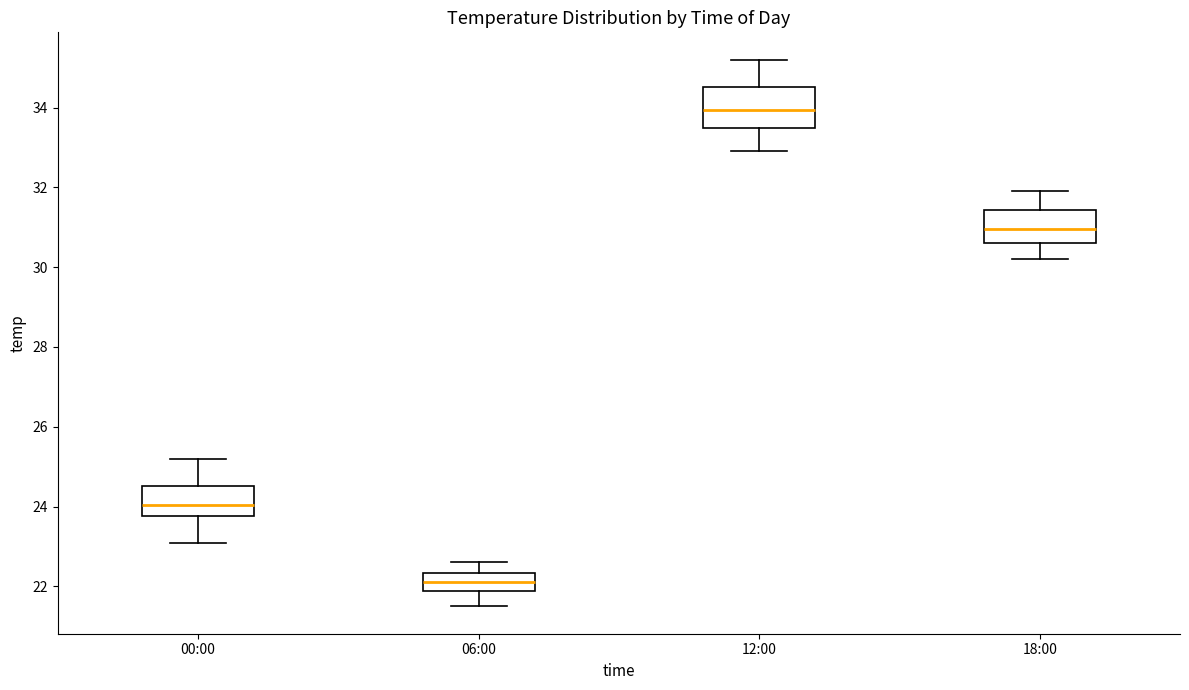

Reading left to right, transcribe this box plot: for each box, give where its median line is, the range the box spans, and where its two whiskers end, as read against the y-axis. The values are not printed on the chart, so give them approximately, as read against the axis.

00:00: median 24.0, box 23.8 to 24.6, whiskers 23.2 to 25.2
06:00: median 22.2, box 21.8 to 22.4, whiskers 21.6 to 22.6
12:00: median 34.0, box 33.6 to 34.6, whiskers 33.0 to 35.2
18:00: median 31.0, box 30.6 to 31.4, whiskers 30.2 to 32.0